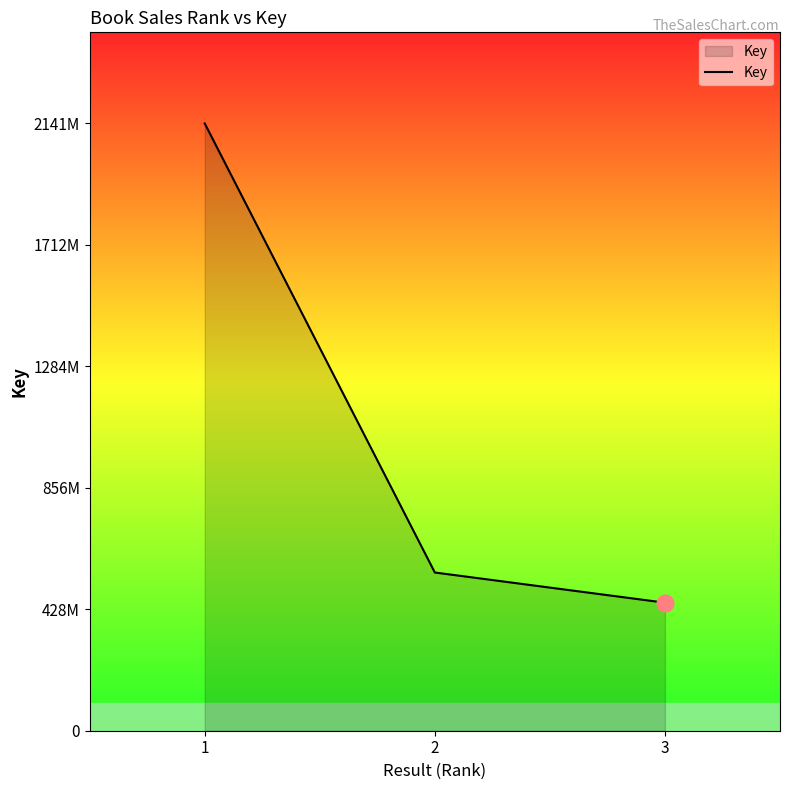

Does the chart have visible grid lines?

No